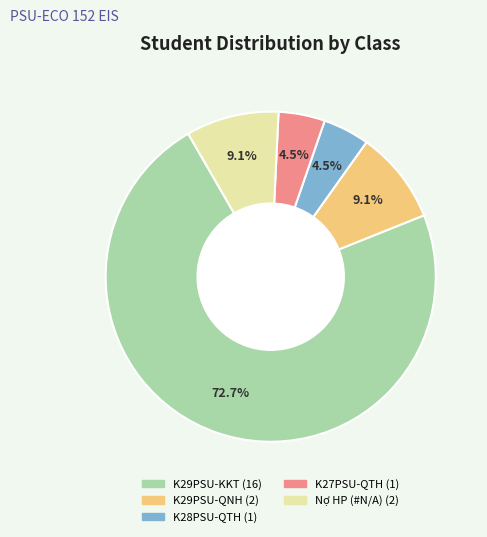

Does any single category account for the majority?

Yes